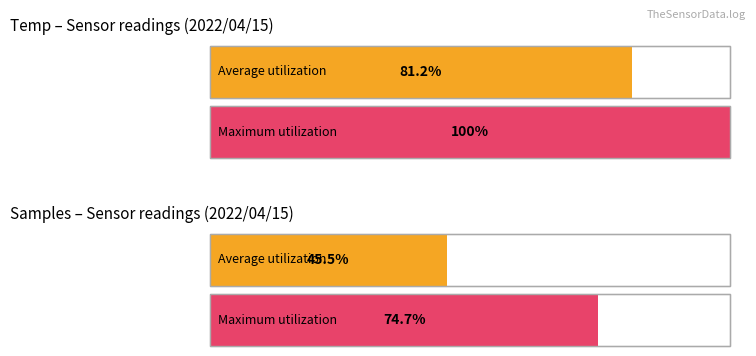

Is it true that Maximum utilization equals 1342025.1 at Samples?

False